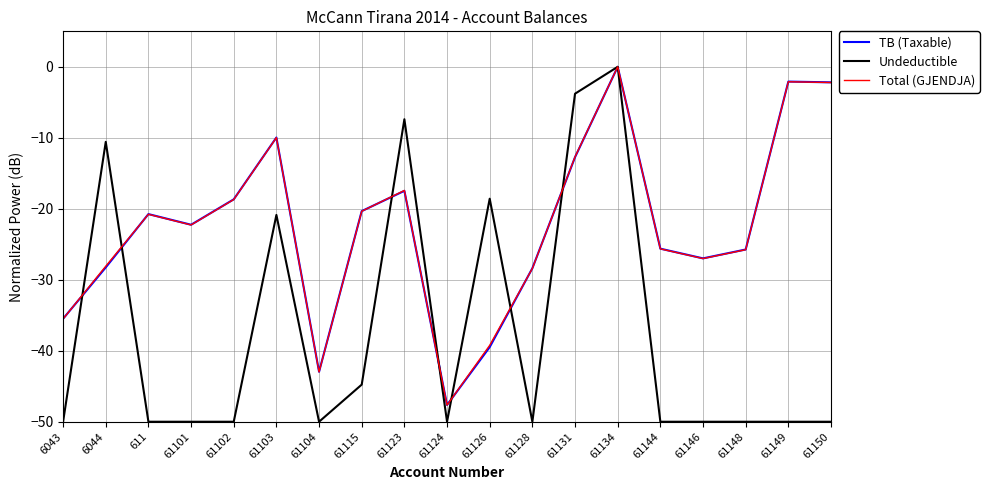

How many values in the Total (GJENDJA) series exceed -22?

9